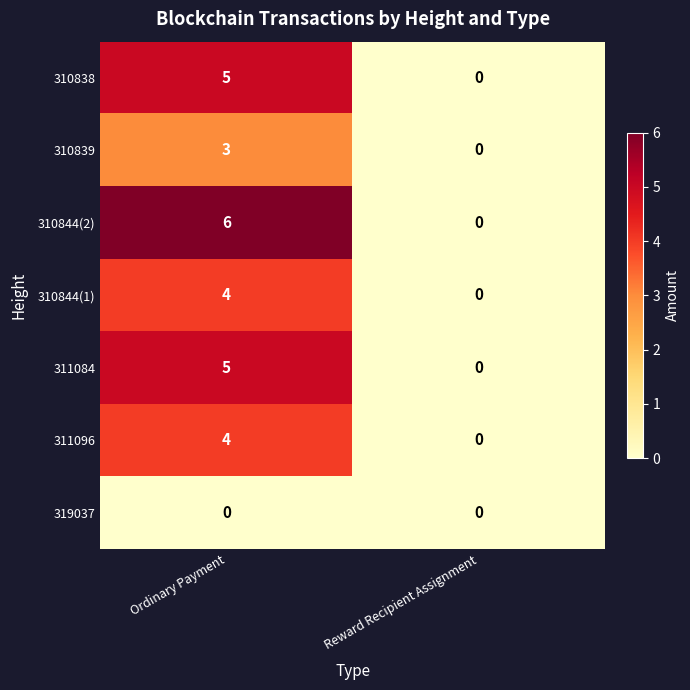

Rank the categories by 310838 value from highest to lowest.

Ordinary Payment, Reward Recipient Assignment